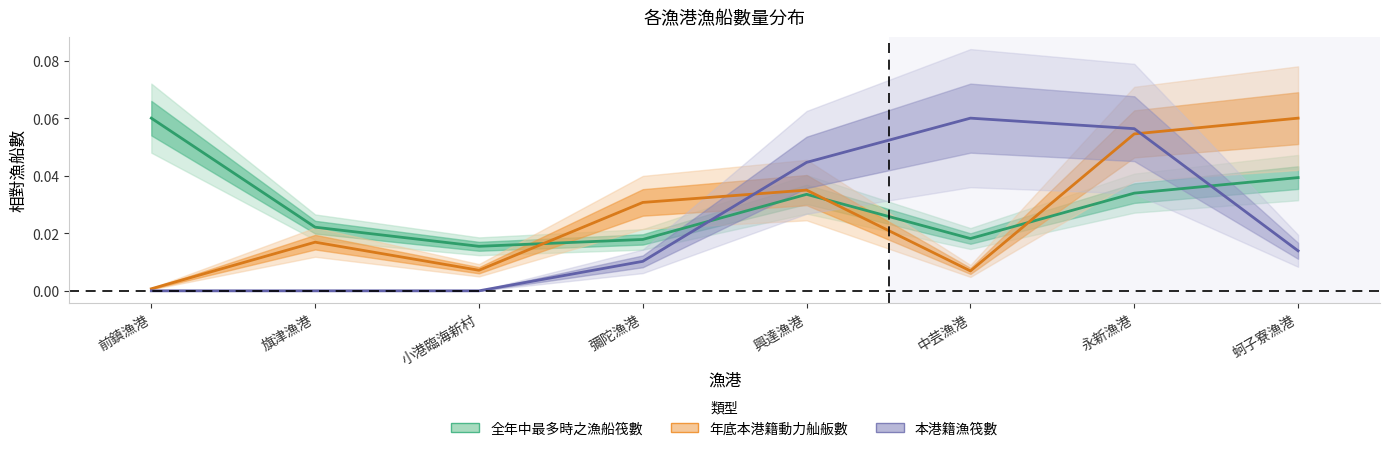

Which series ends up on top after the final intersection of 年底本港籍動力舢舨數 and 全年中最多時之漁船筏數?

年底本港籍動力舢舨數